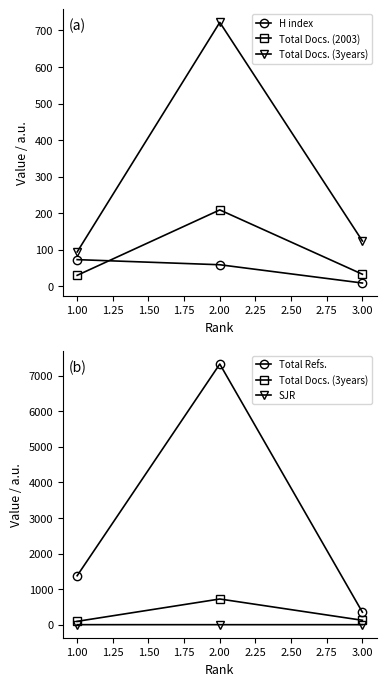

True or false: H index has a value of 50.8 at 1.00.

False